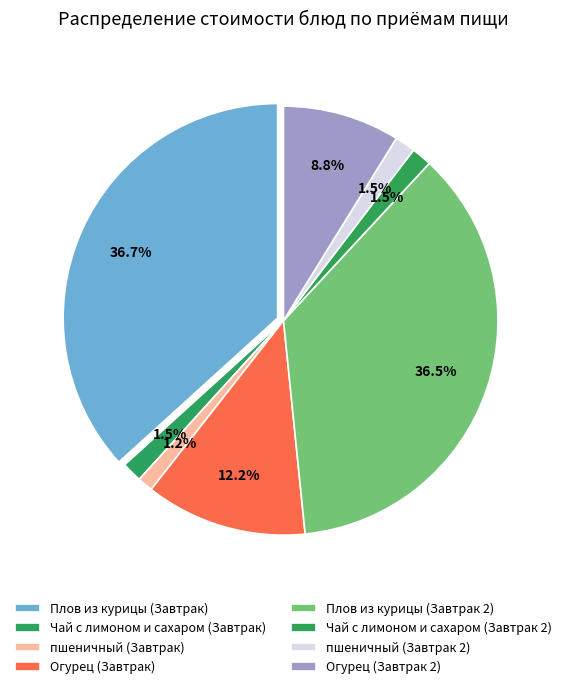

To the nearest percent, what portion does пшеничный (Завтрак 2) represent?

2%